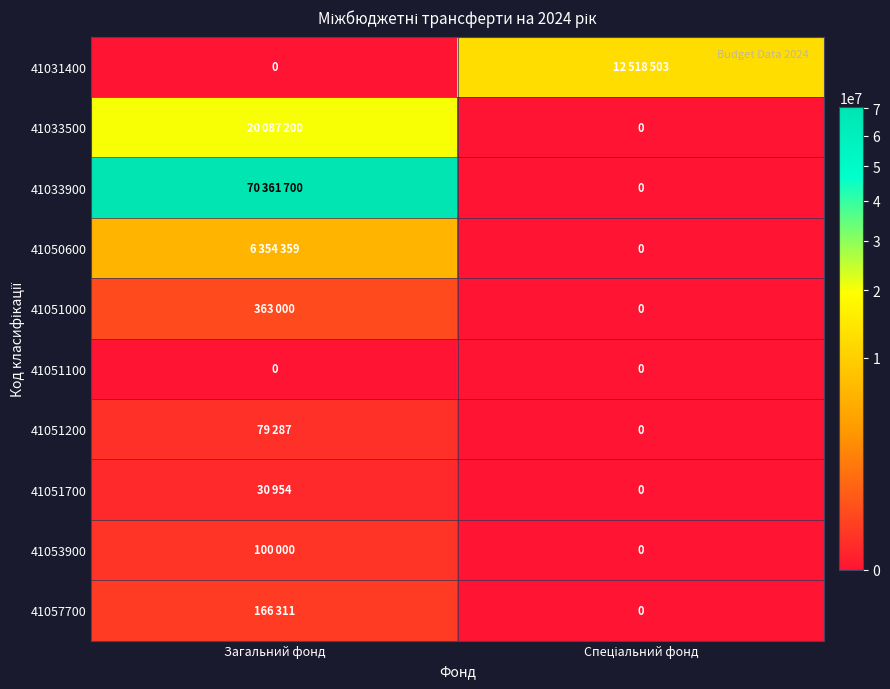

The 41051700 series shows 30954 at Загальний фонд. True or false?

True